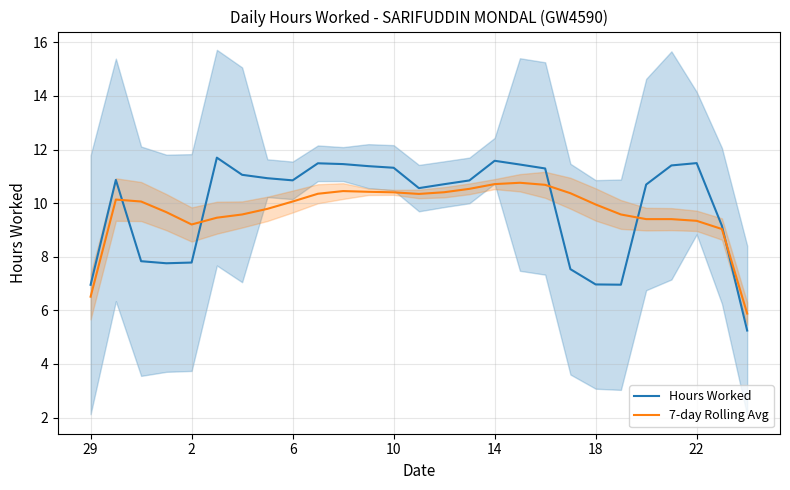

Which series has the largest range (max minus min)?

Hours Worked